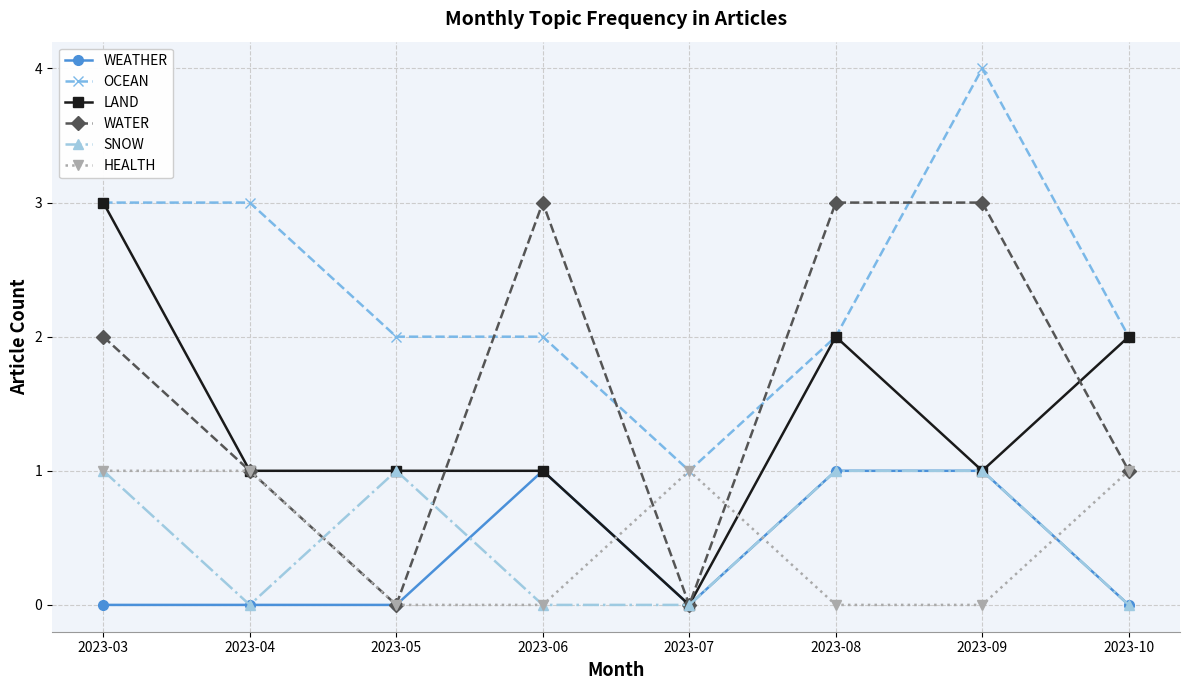

True or false: HEALTH has more than 0 interior local peaks.

True